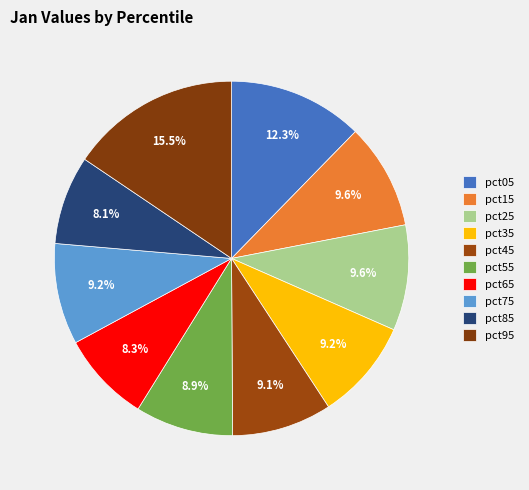

To the nearest percent, what is the difference between the pct65 and pct15 slice percentages?

1%